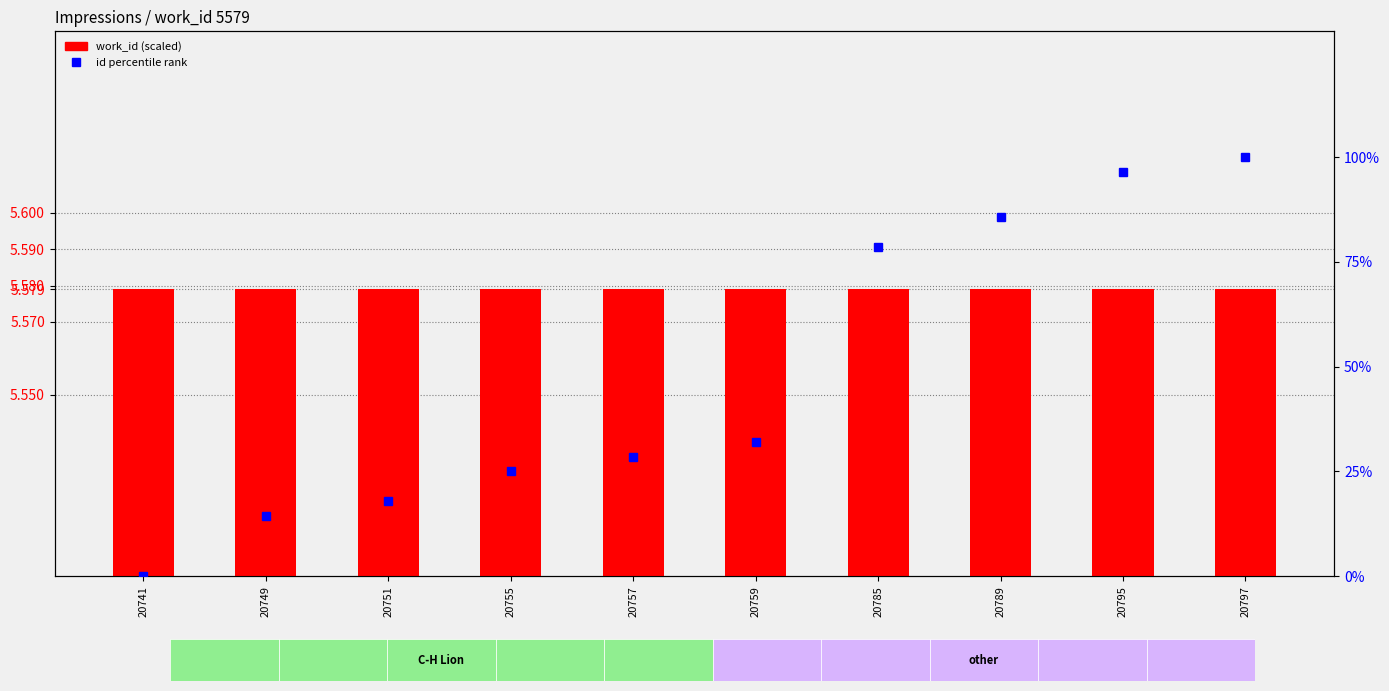

What is the sum of all id percentile rank values?

478.6